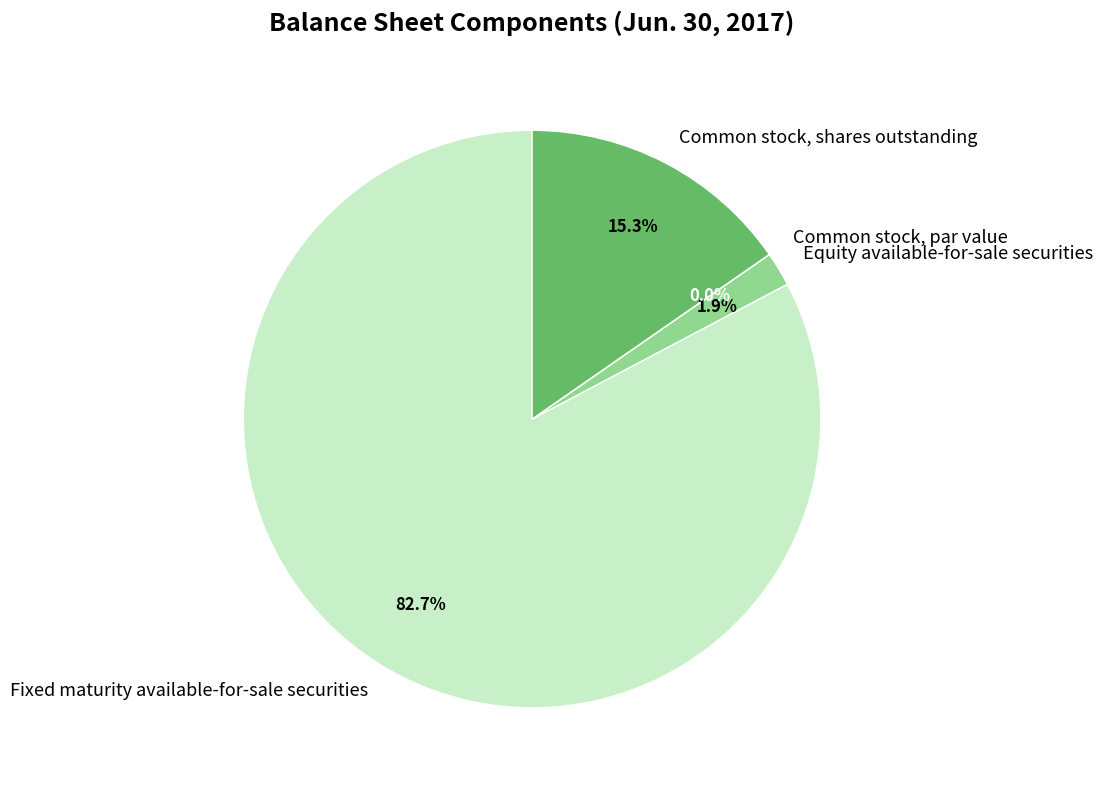

The Equity available-for-sale securities slice represents 2% of the pie. True or false?

True